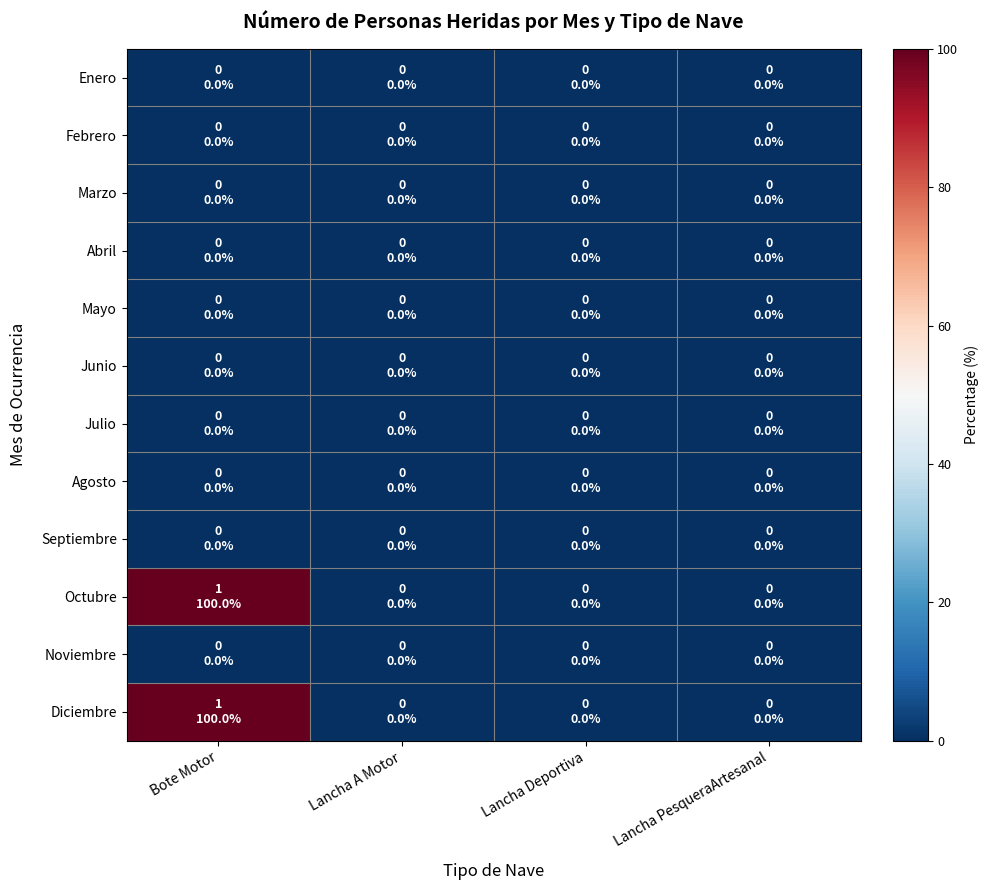

Reading left to right, transcribe all the data shown in this chart.

Enero: Bote Motor=0	Lancha A Motor=0	Lancha Deportiva=0	Lancha PesqueraArtesanal=0
Febrero: Bote Motor=0	Lancha A Motor=0	Lancha Deportiva=0	Lancha PesqueraArtesanal=0
Marzo: Bote Motor=0	Lancha A Motor=0	Lancha Deportiva=0	Lancha PesqueraArtesanal=0
Abril: Bote Motor=0	Lancha A Motor=0	Lancha Deportiva=0	Lancha PesqueraArtesanal=0
Mayo: Bote Motor=0	Lancha A Motor=0	Lancha Deportiva=0	Lancha PesqueraArtesanal=0
Junio: Bote Motor=0	Lancha A Motor=0	Lancha Deportiva=0	Lancha PesqueraArtesanal=0
Julio: Bote Motor=0	Lancha A Motor=0	Lancha Deportiva=0	Lancha PesqueraArtesanal=0
Agosto: Bote Motor=0	Lancha A Motor=0	Lancha Deportiva=0	Lancha PesqueraArtesanal=0
Septiembre: Bote Motor=0	Lancha A Motor=0	Lancha Deportiva=0	Lancha PesqueraArtesanal=0
Octubre: Bote Motor=100	Lancha A Motor=0	Lancha Deportiva=0	Lancha PesqueraArtesanal=0
Noviembre: Bote Motor=0	Lancha A Motor=0	Lancha Deportiva=0	Lancha PesqueraArtesanal=0
Diciembre: Bote Motor=100	Lancha A Motor=0	Lancha Deportiva=0	Lancha PesqueraArtesanal=0